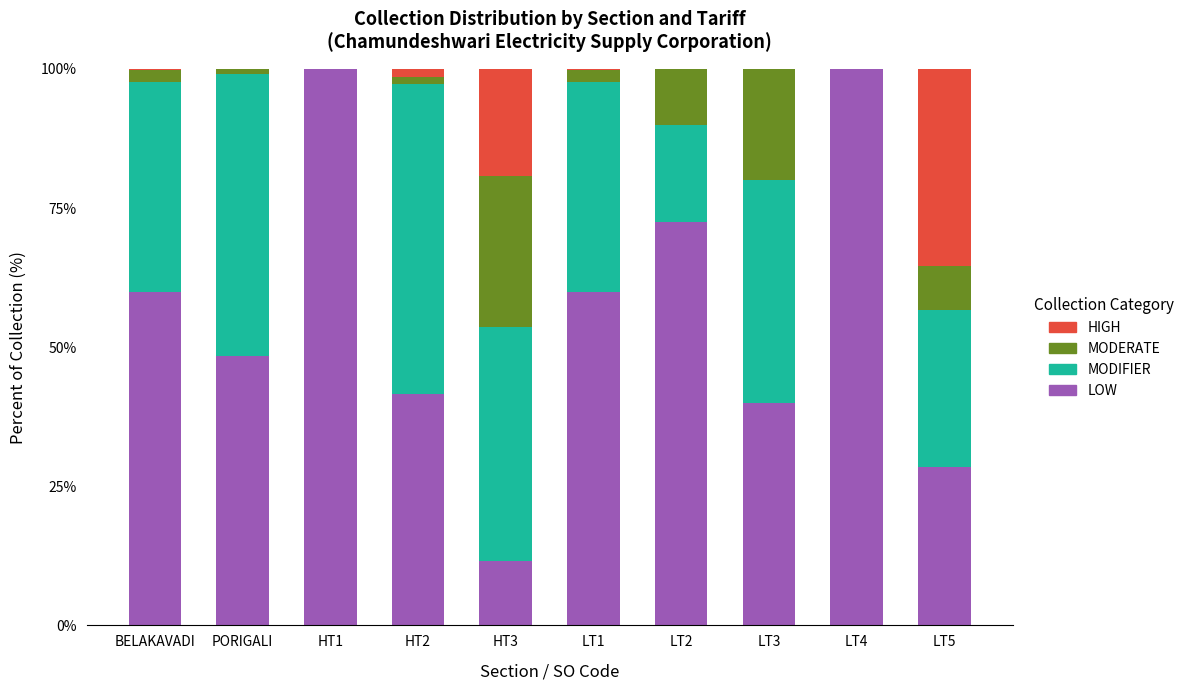

What is the total value across all series at HT1?

100.0